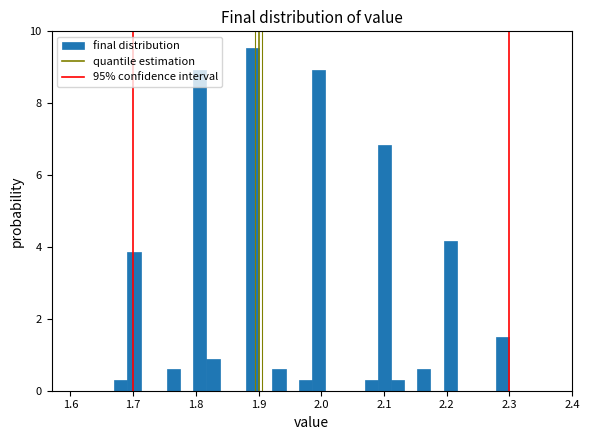

Around what value on the x-axis is the tallest bar? Give the approximate position of its centre, as read against the axis.

1.89